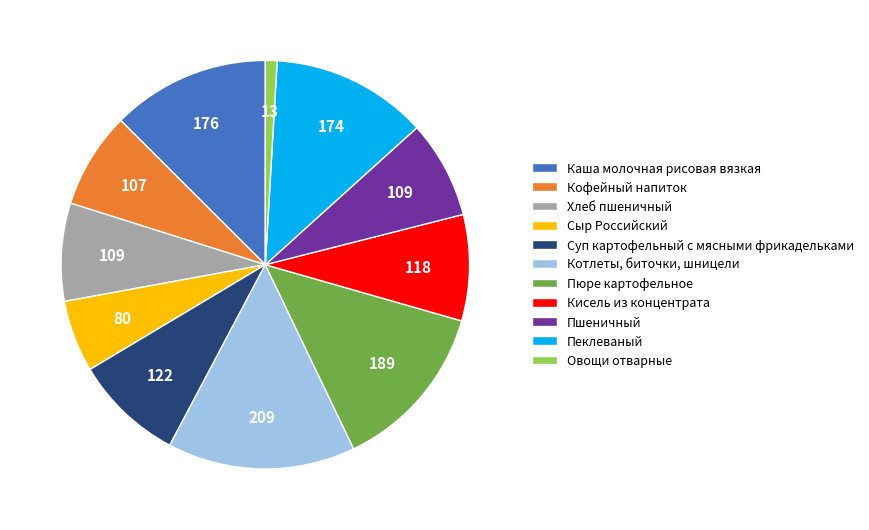

Approximately how many times larger is the value at Кисель из концентрата compared to Суп картофельный с мясными фрикадельками?

1.0